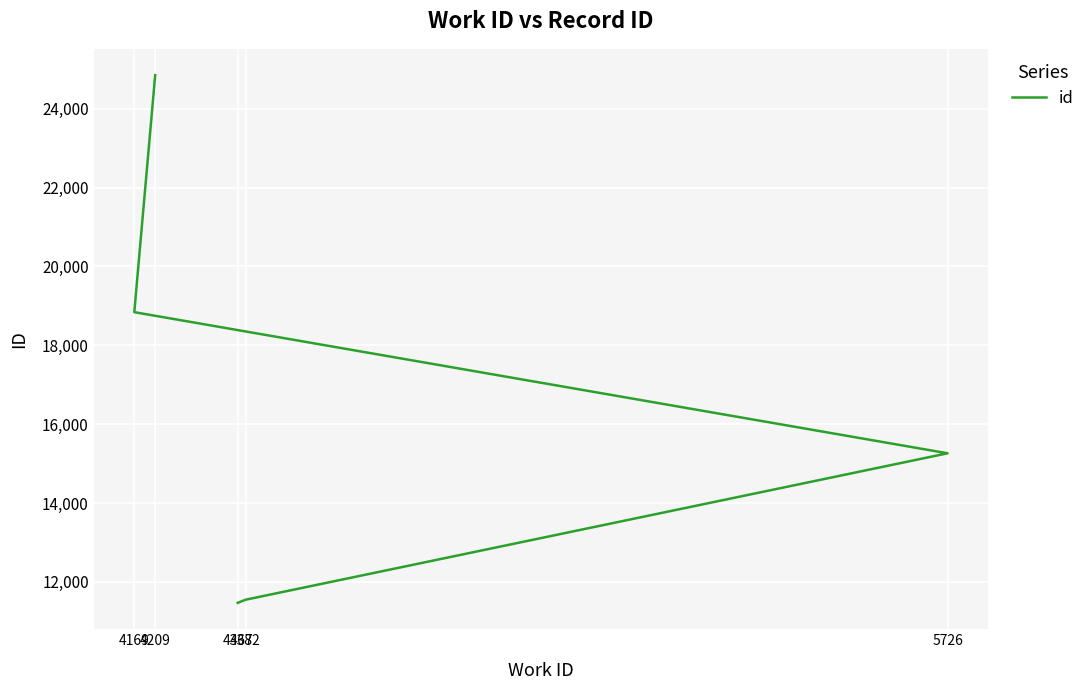

How many data points are above 15262?

2